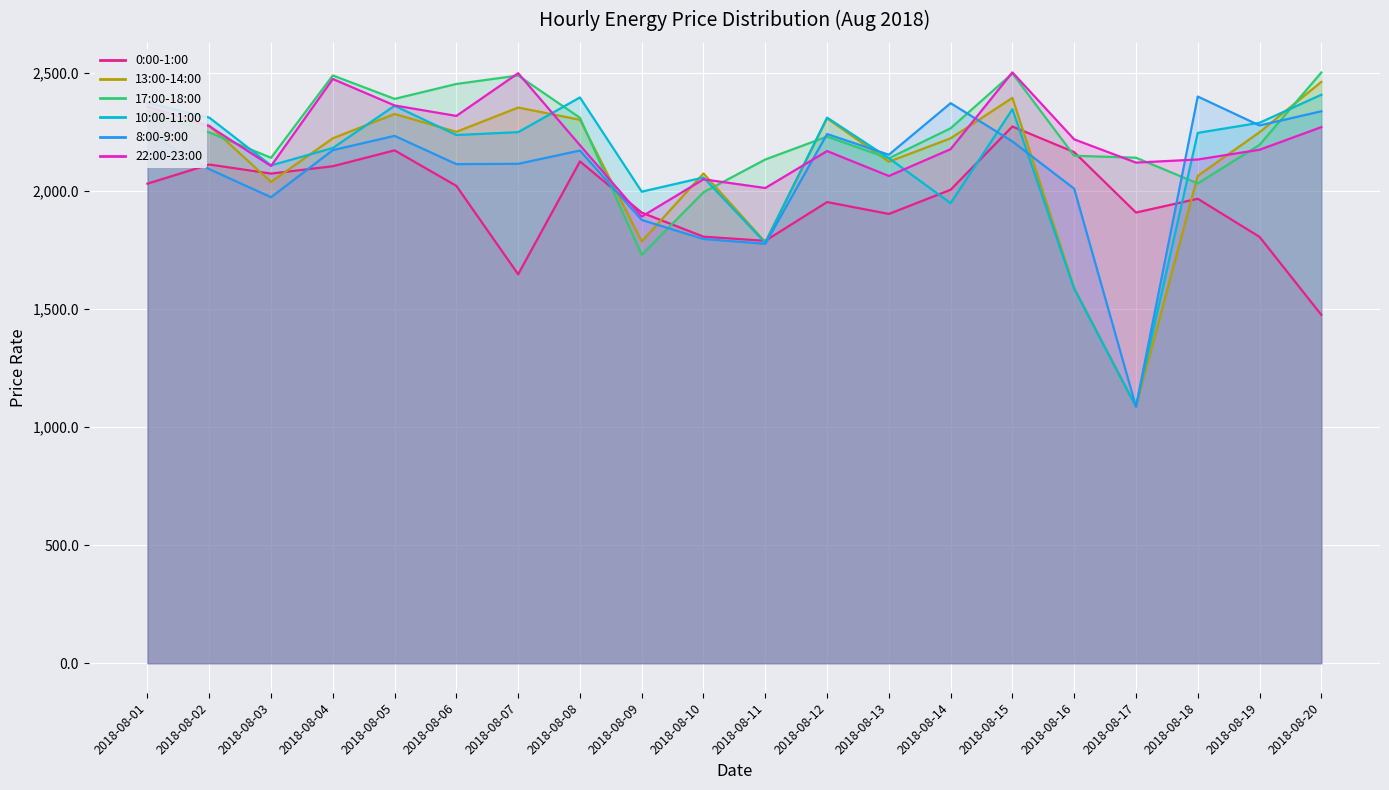

Where does the 10:00-11:00 series first go above 2246?

2018-08-01